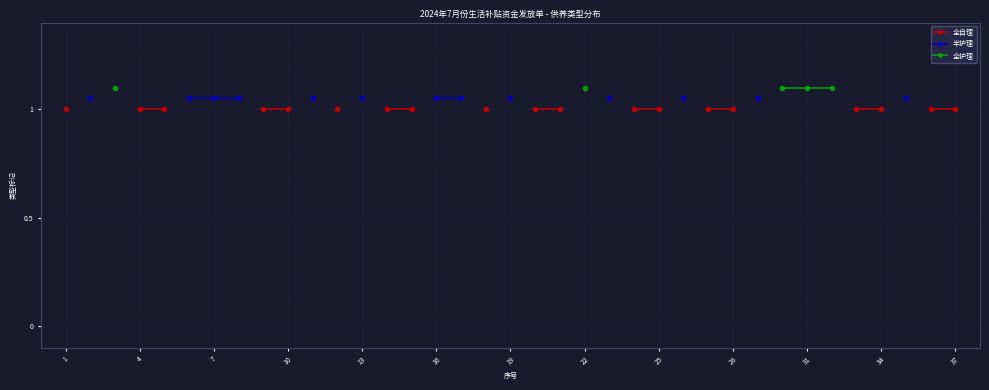

How many lines are shown in the chart?

3